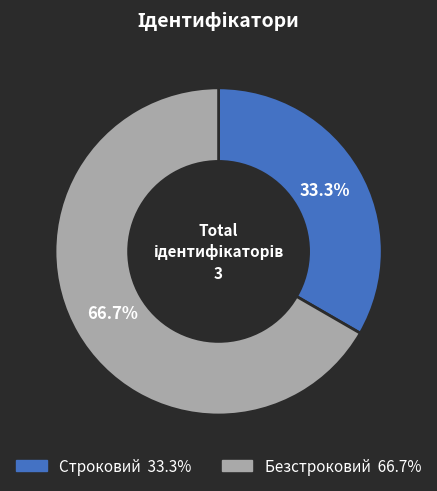

To the nearest percent, what percentage of the pie is Строковий?

33%